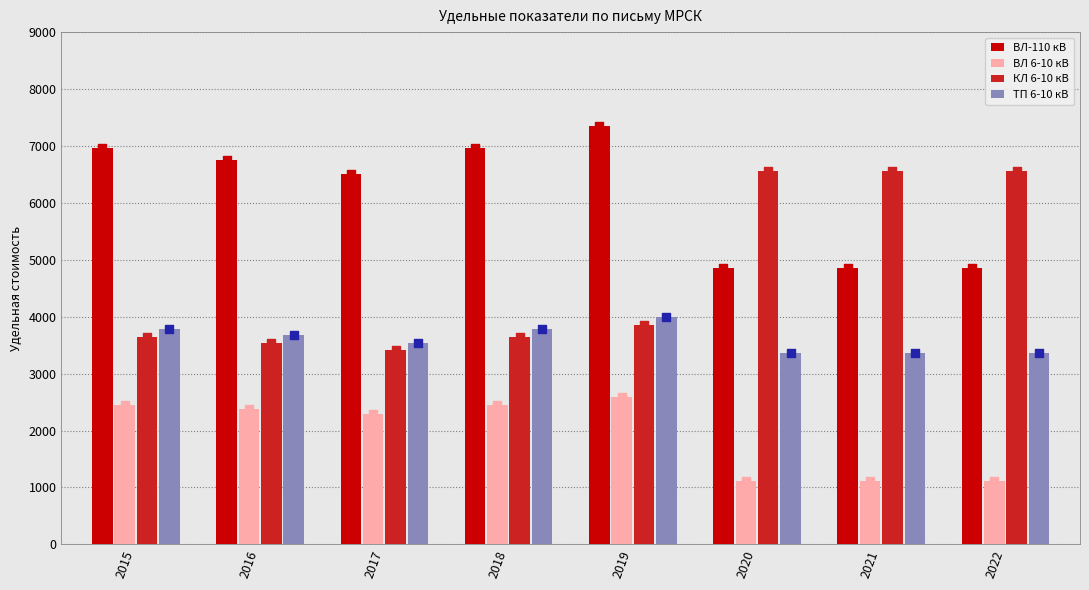

Which series contains the highest Y value?

ВЛ-110 кВ